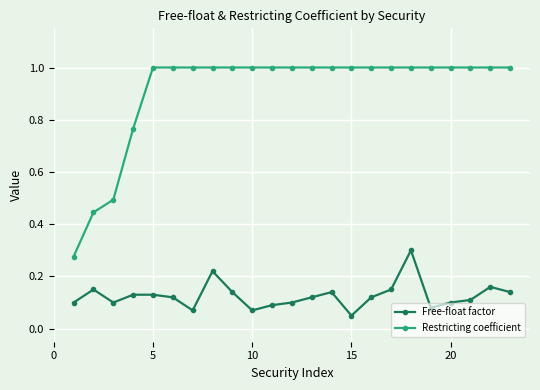

Which series has the largest total across all categories?

Restricting coefficient